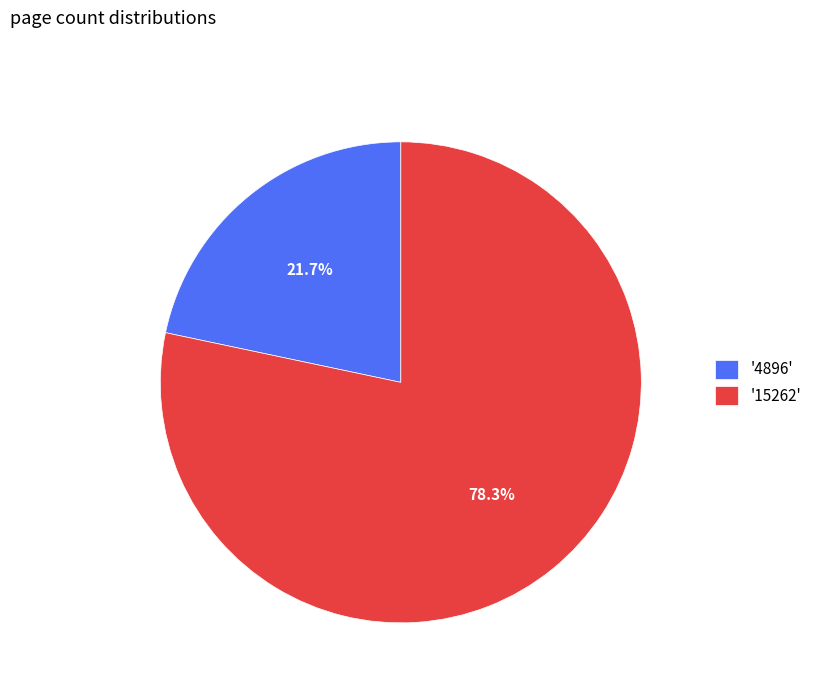

What is the majority slice?

'15262'